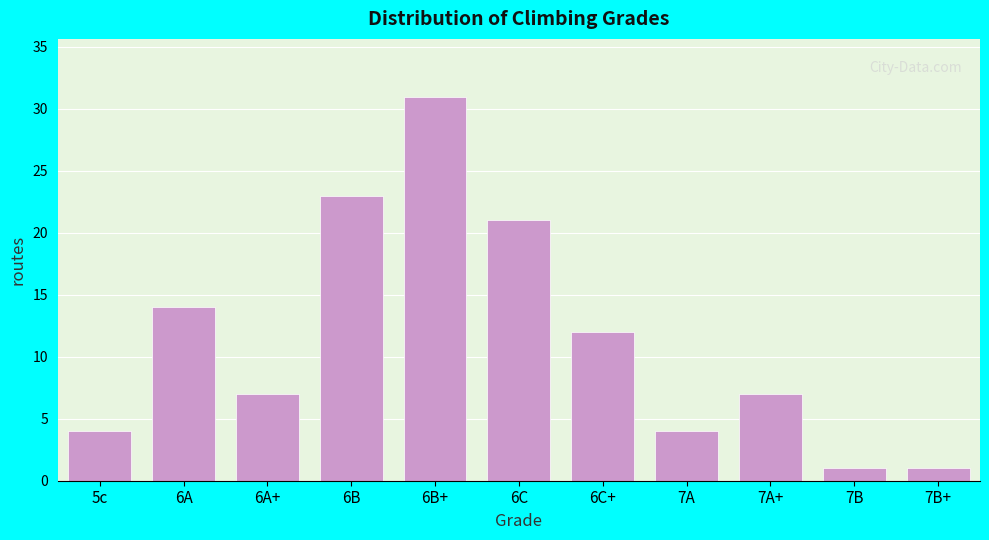

Reading right to left, list all the values displayed in this chart.

1	1	7	4	12	21	31	23	7	14	4